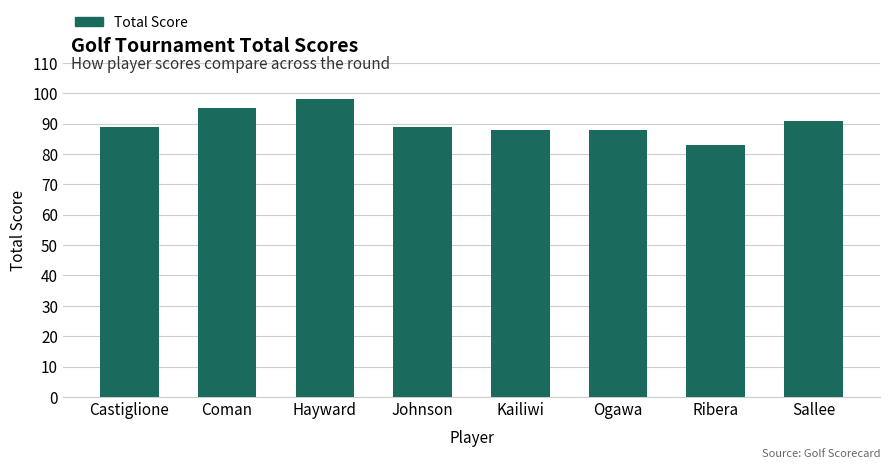

What is the difference between the second highest and second lowest values?

7